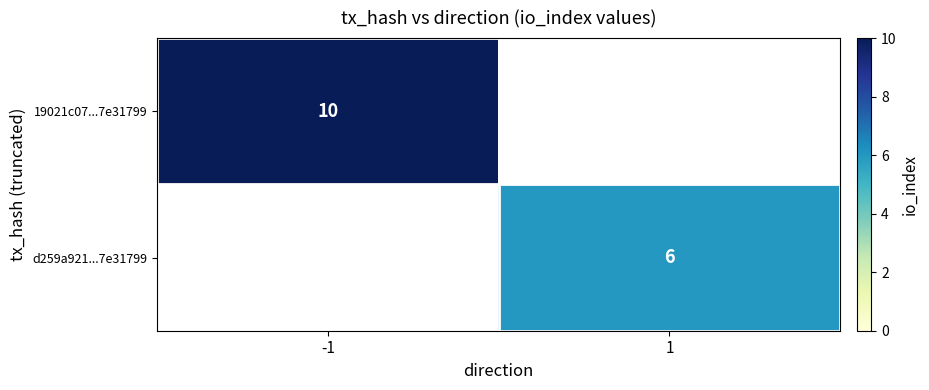

True or false: 19021c07...7e31799 has a value of 10 at -1.

True